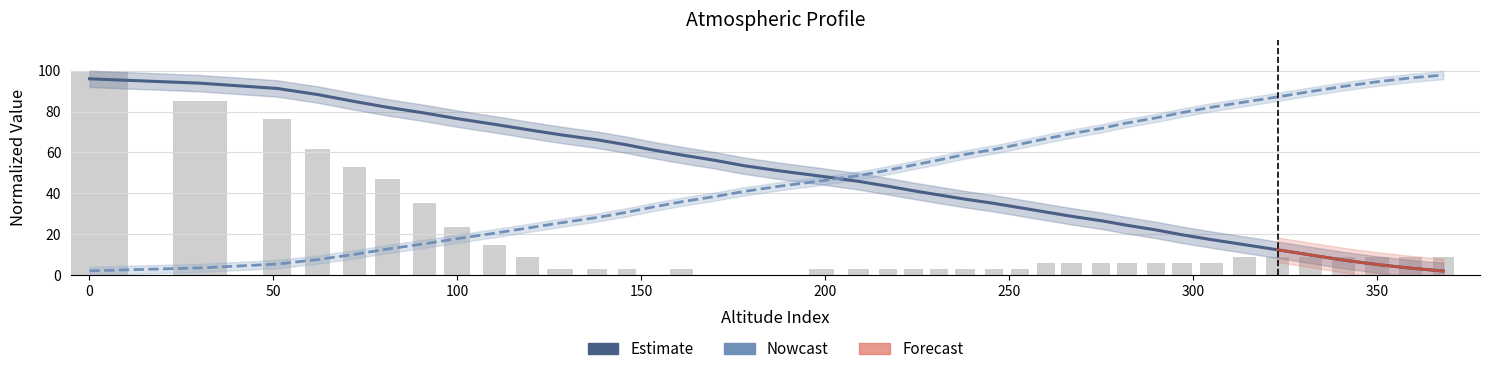

What is the approximate value of col_2 at 253?

33.0